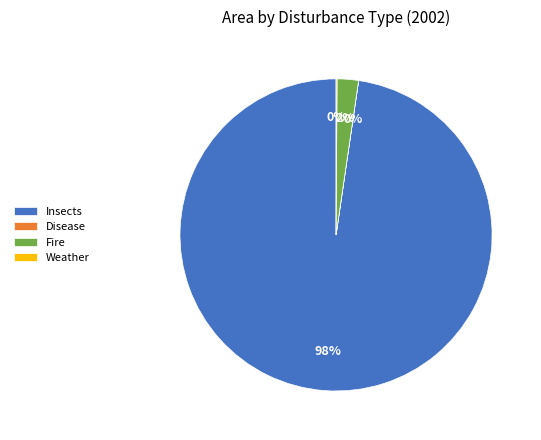

Which has a higher value, Fire or Insects?

Insects